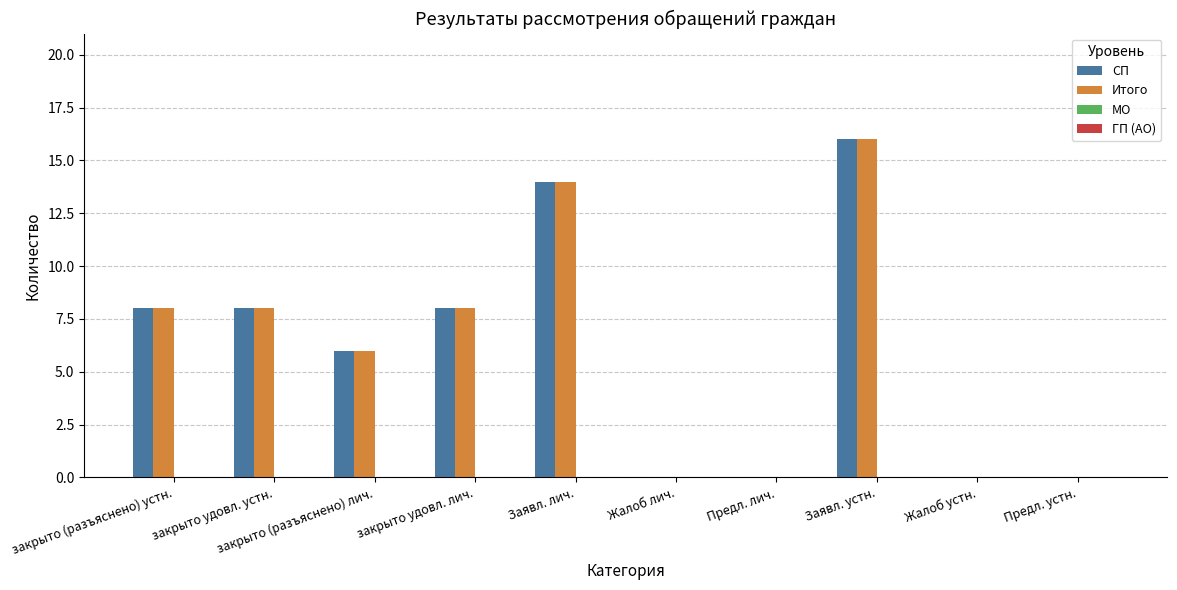

Is it true that Итого equals 8 at закрыто (разъяснено) устн.?

True